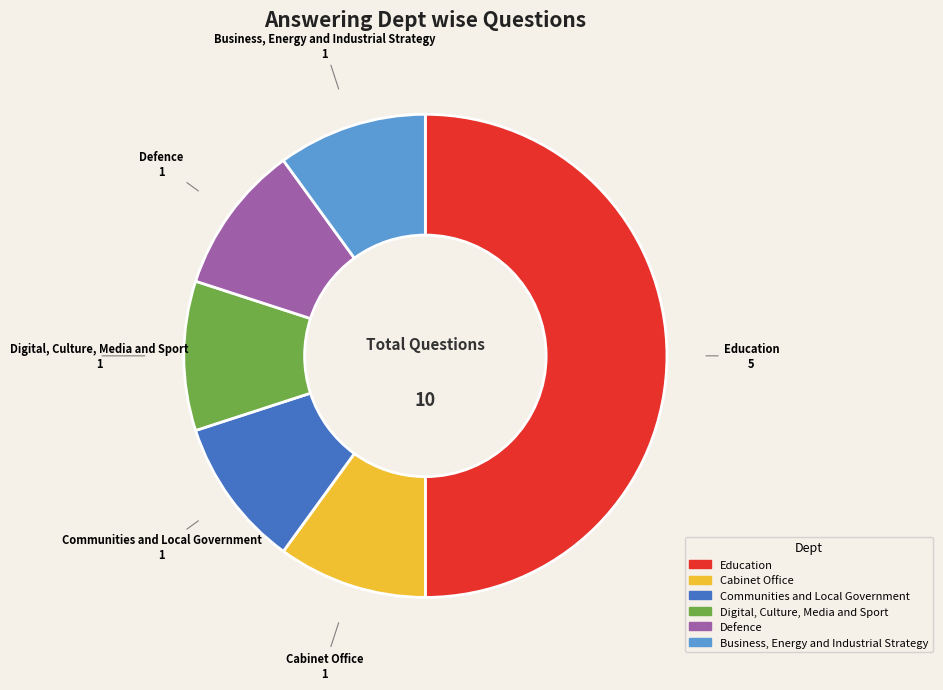

Which has a higher value, Business, Energy and Industrial Strategy or Education?

Education